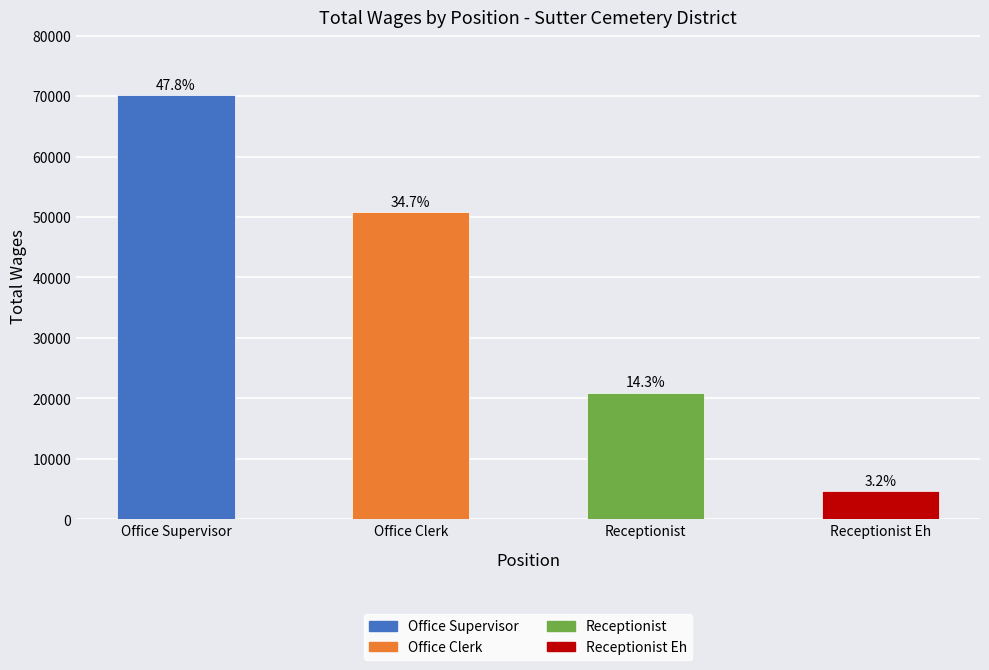

What is the sum of the values at Receptionist Eh and Office Clerk?

55543